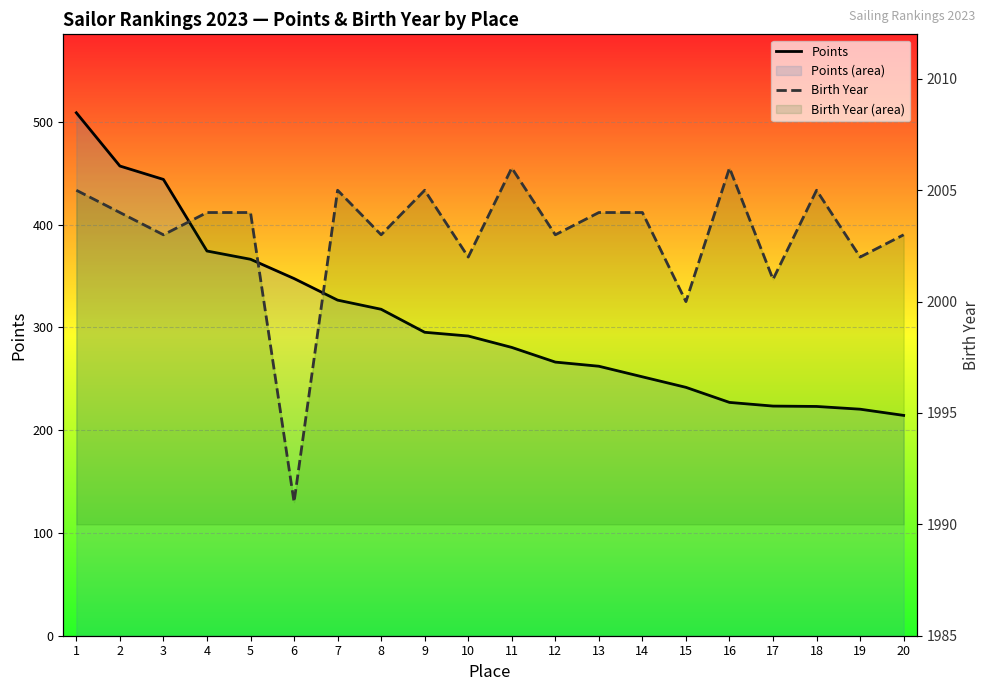

At how many categories does at least one series exceed 395?

20